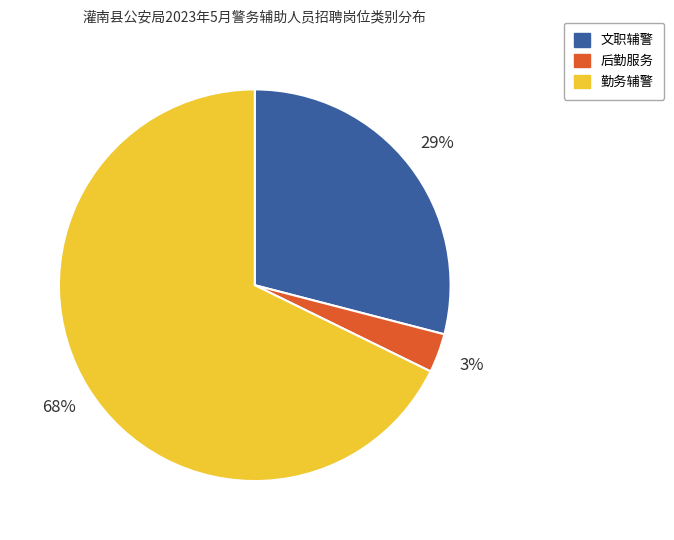

Does any single category account for the majority?

Yes